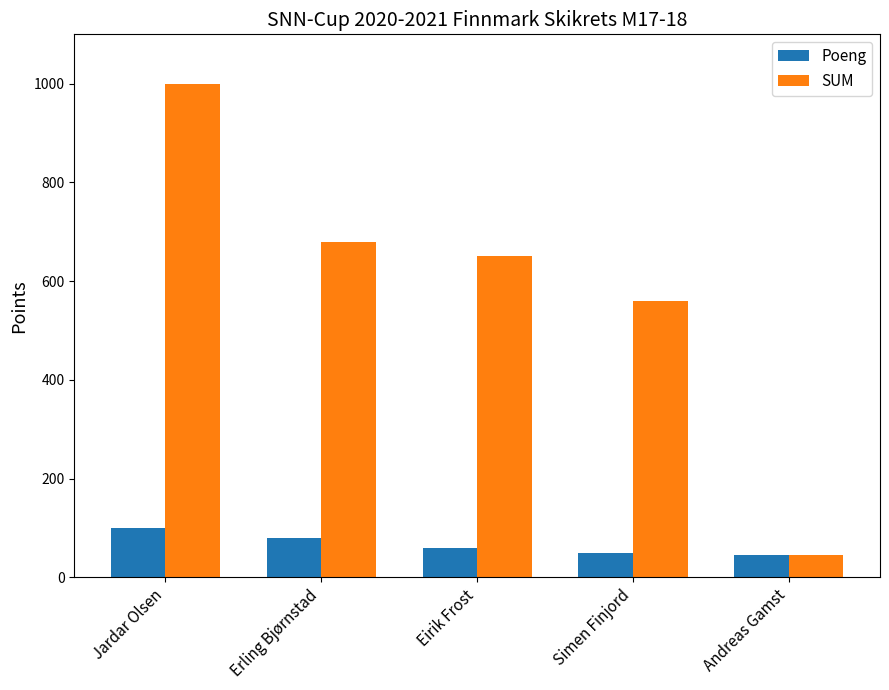

How many bars are there in total?

10